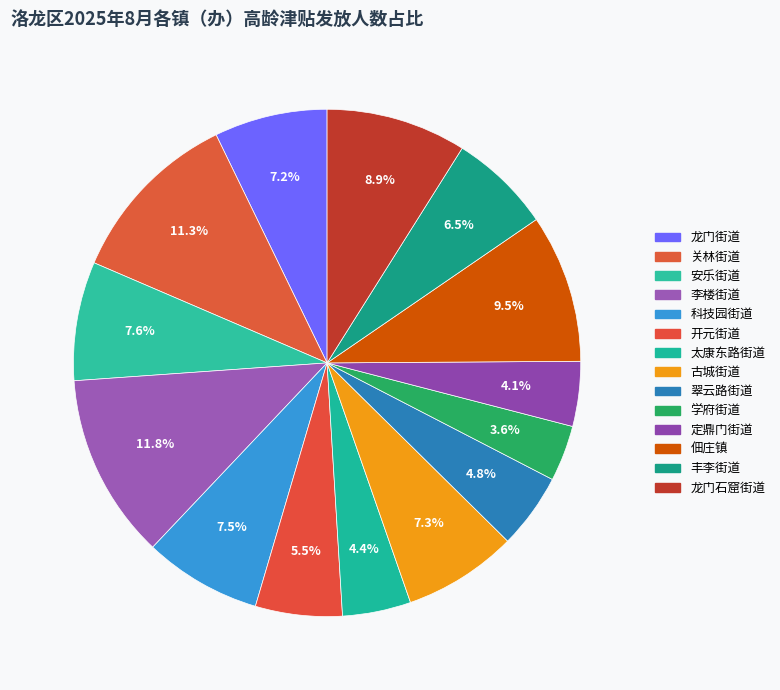

Is there a majority slice in this chart?

No